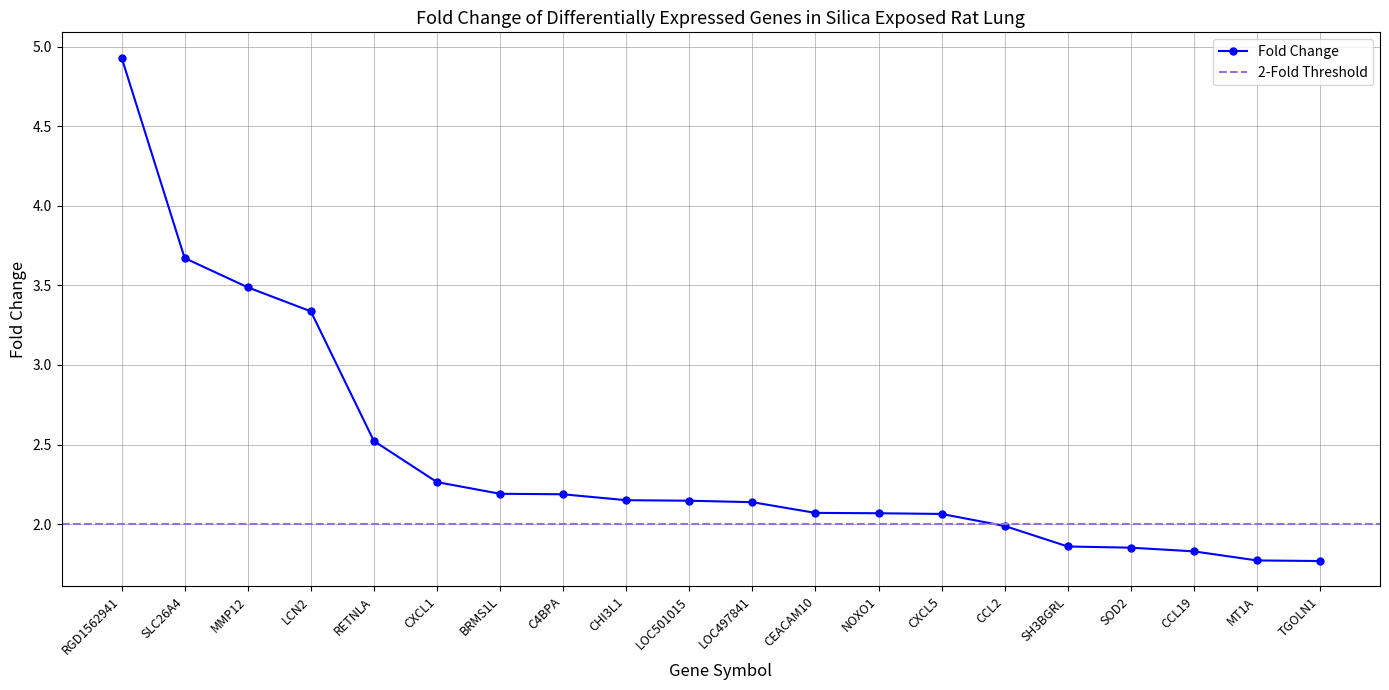

Count the number of categories in the chart.

20